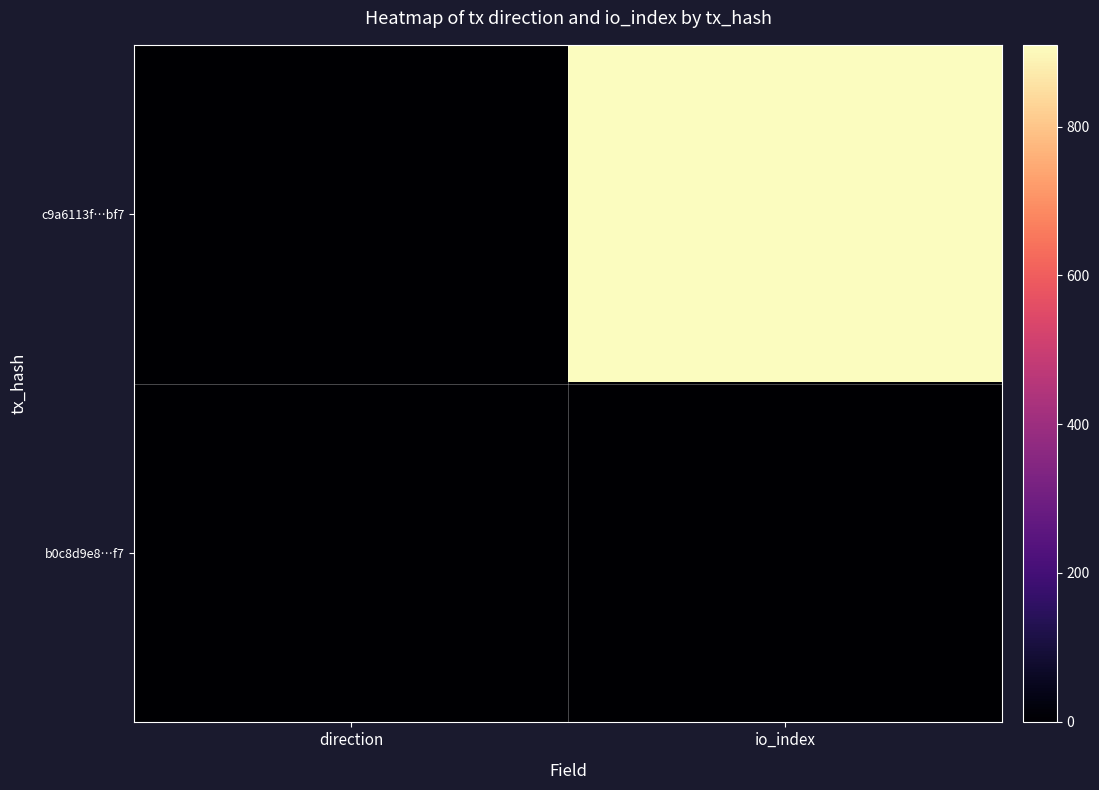

Reading left to right, list all the values displayed in this chart.

c9a6113f…bf7: direction=-1	io_index=910
b0c8d9e8…f7: direction=1	io_index=1